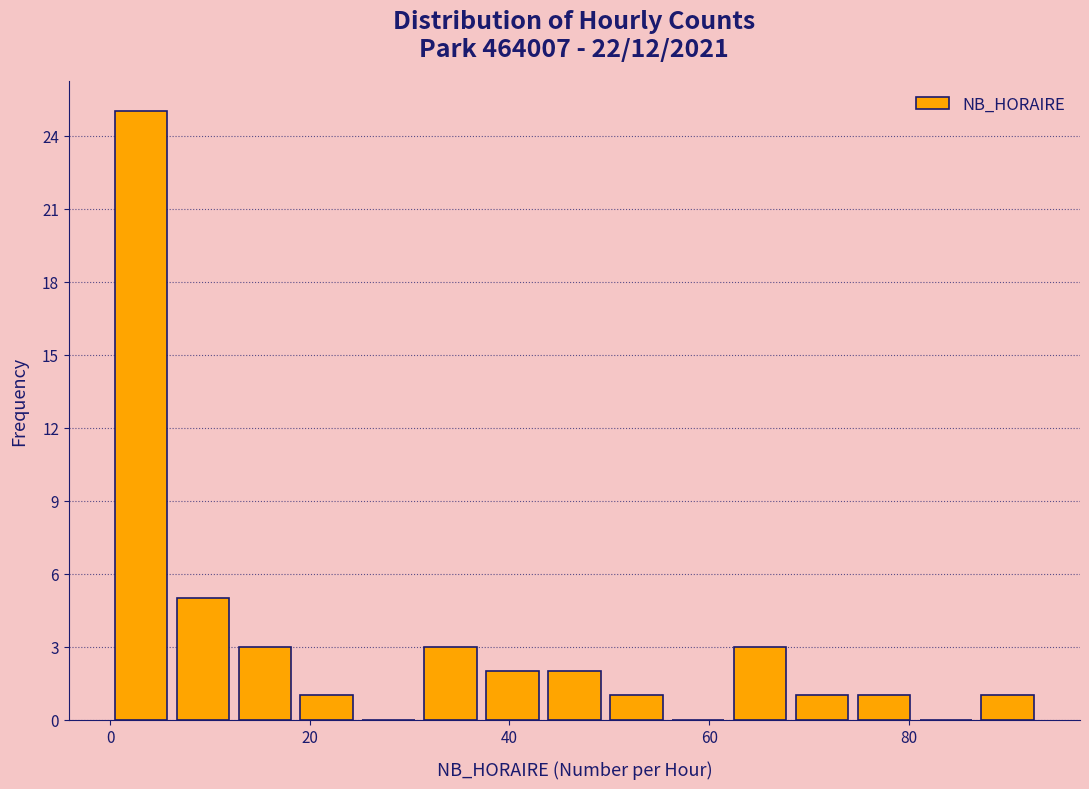

Around what value on the x-axis is the tallest bar? Give the approximate position of its centre, as read against the axis.

4